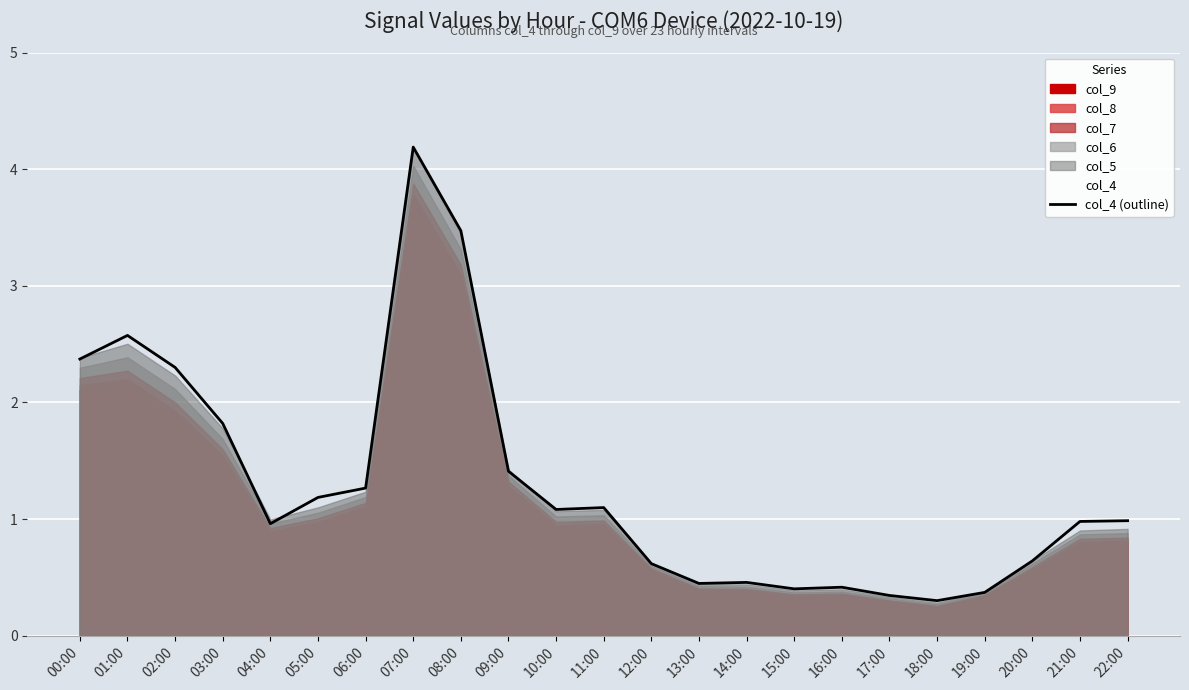

What is the label of the 4th point from the left?

03:00